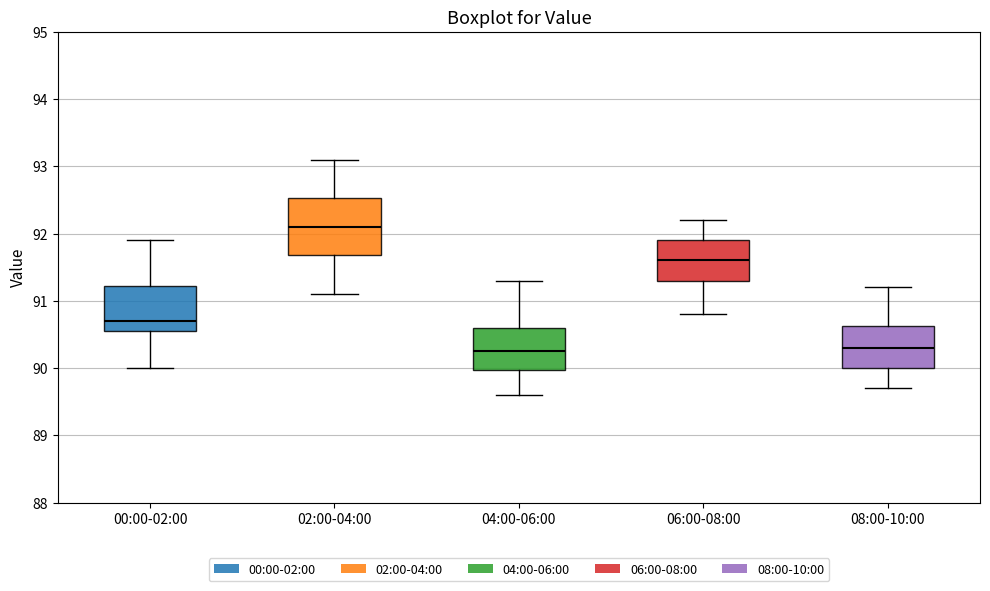

Comparing the boxes themselves (not the whiskers), which one is the tallest?

02:00-04:00